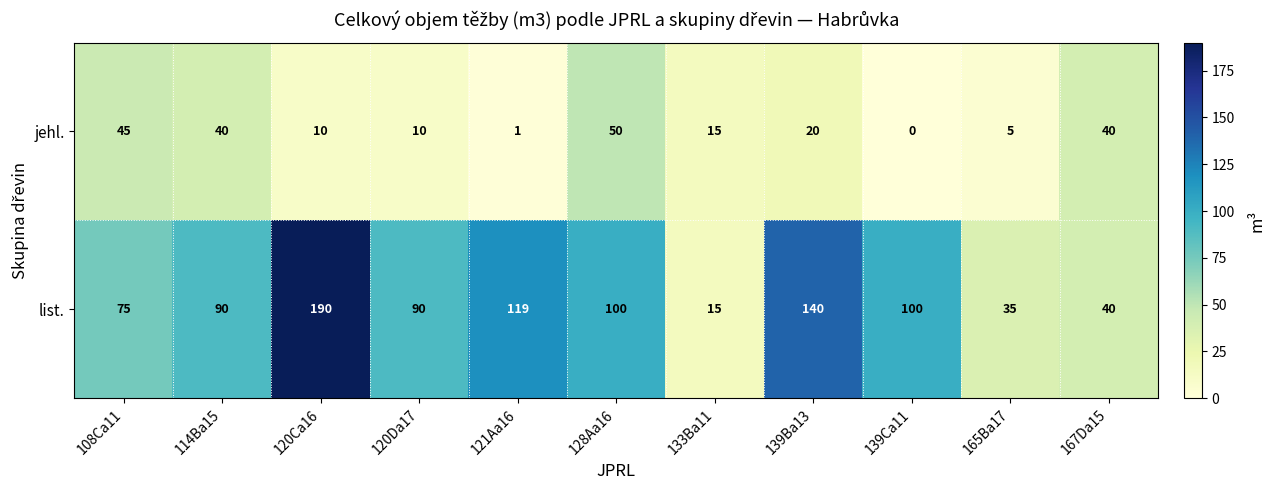

How many categories are shown in the chart?

11